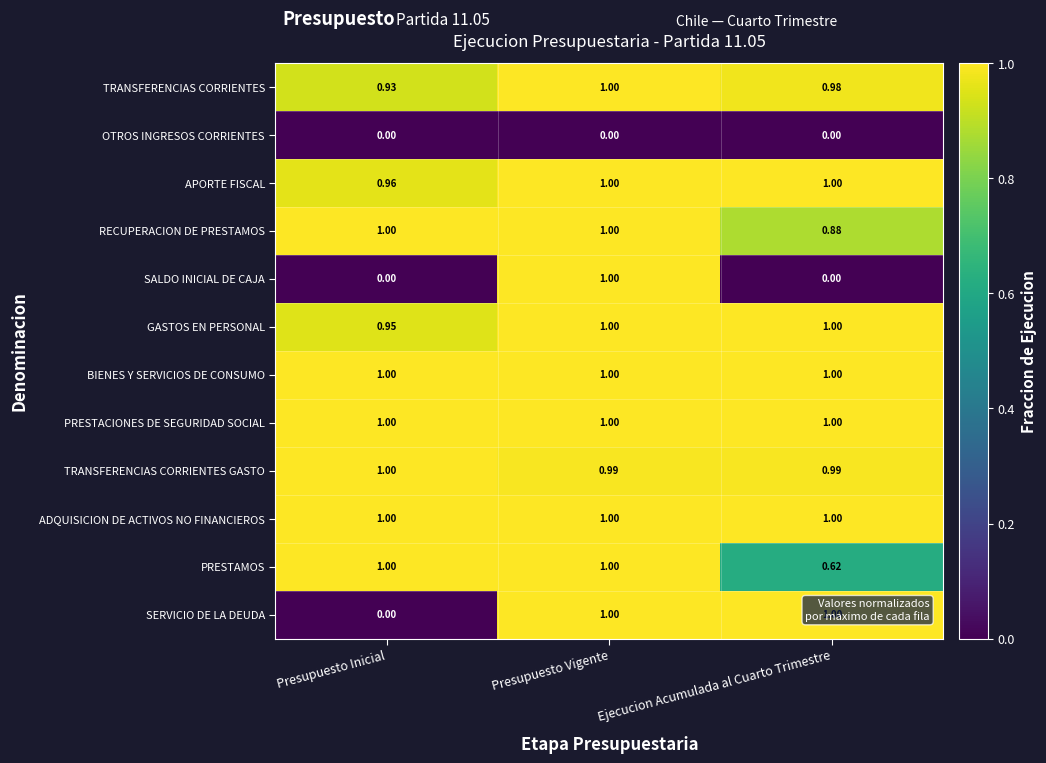

Is the value of SALDO INICIAL DE CAJA at Presupuesto Vigente greater than the value of TRANSFERENCIAS CORRIENTES at Presupuesto Inicial?

Yes